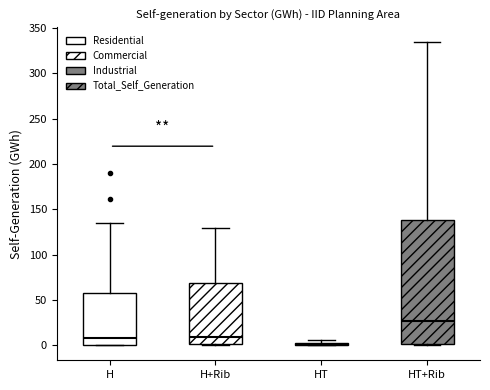

Where does the median line of the box for HT+Rib sit on the y-axis? The values are not printed on the chart, so give them approximately, as read against the axis.

25